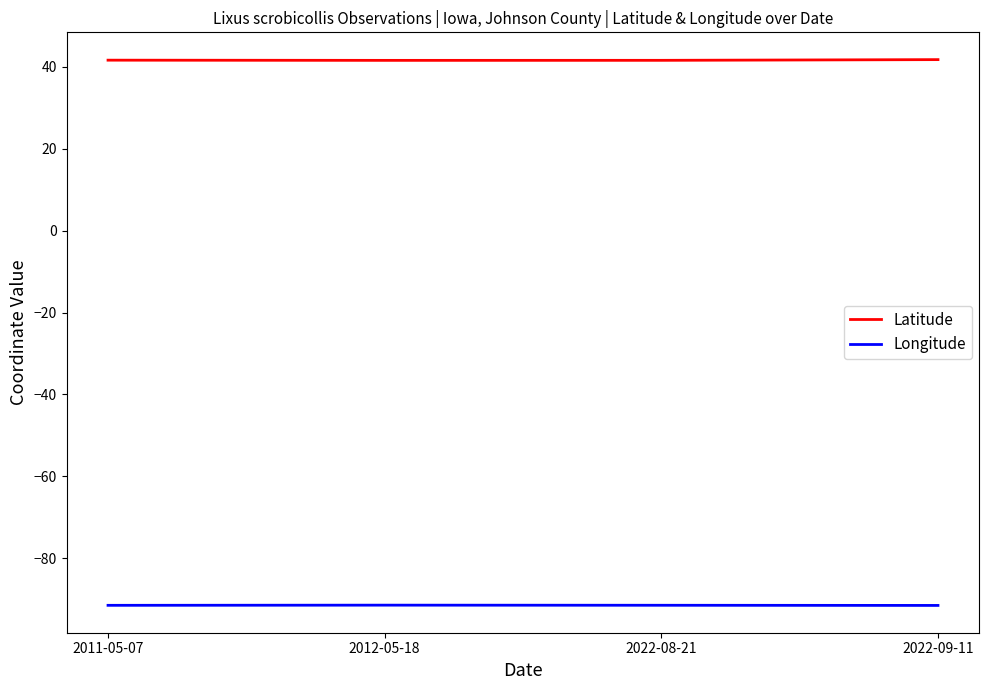

How many lines are shown in the chart?

2